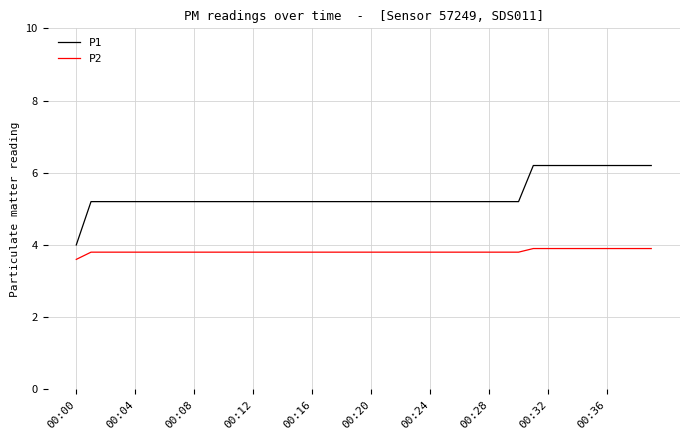

How many P2 values are between 3 and 4?

40